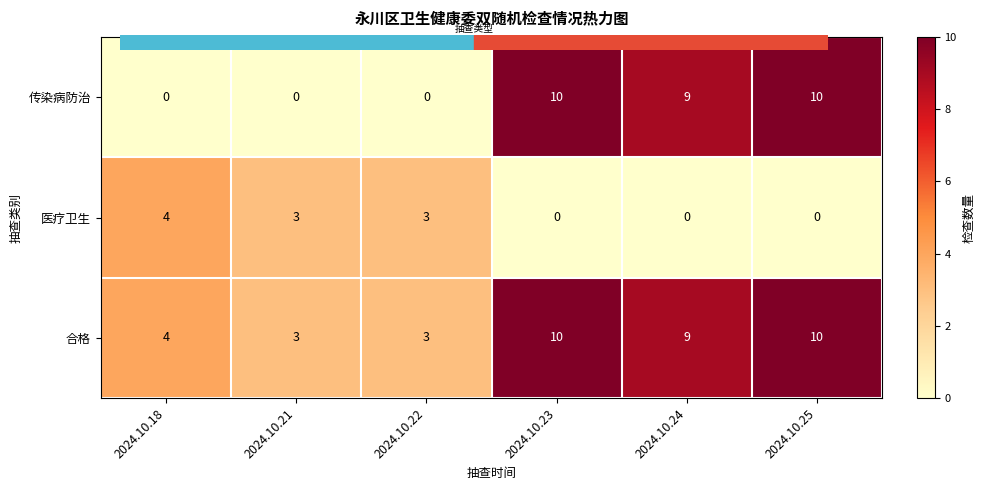

How many 医疗卫生 values are between 0 and 3?

5